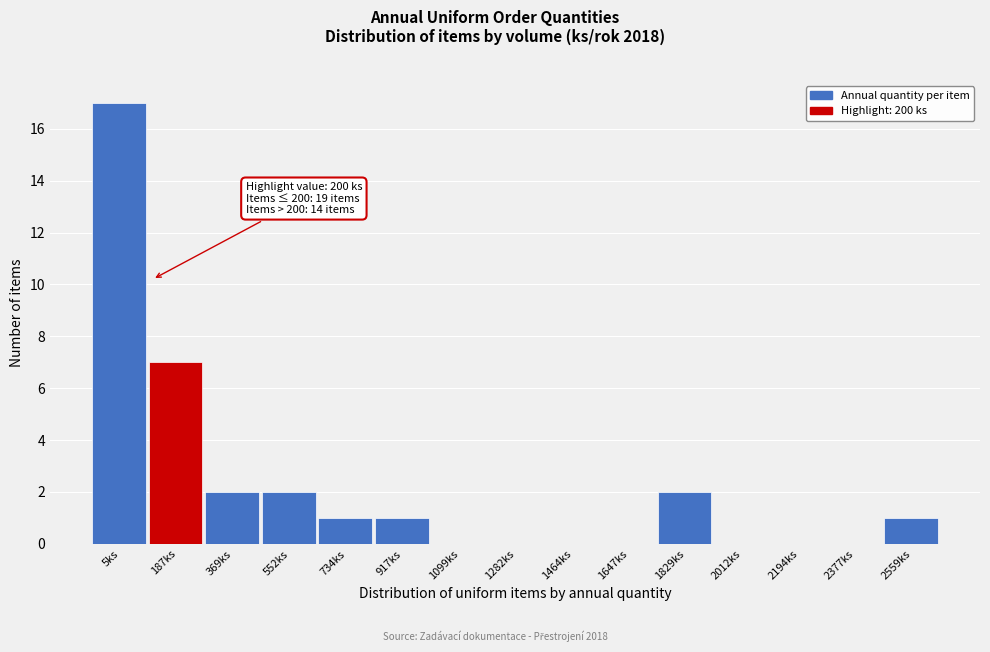

Reading right to left, list all the values displayed in this chart.

2559ks=1	2377ks=0	2194ks=0	2012ks=0	1829ks=2	1647ks=0	1464ks=0	1282ks=0	1099ks=0	917ks=1	734ks=1	552ks=2	369ks=2	187ks=7	5ks=17